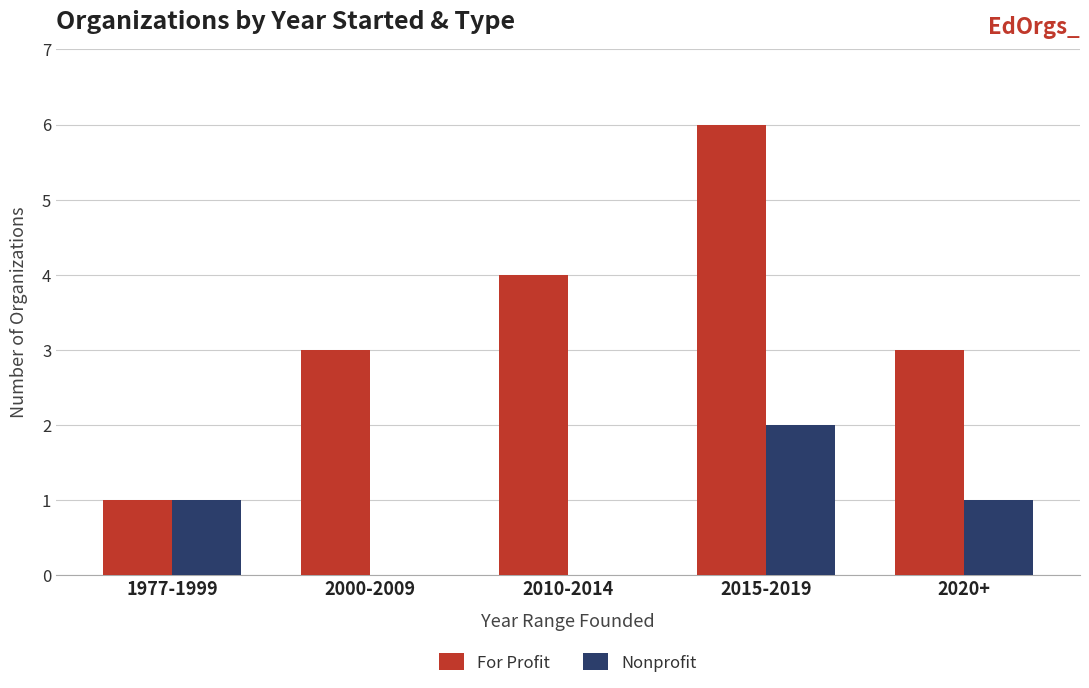

What is the sum of all For Profit values?

17